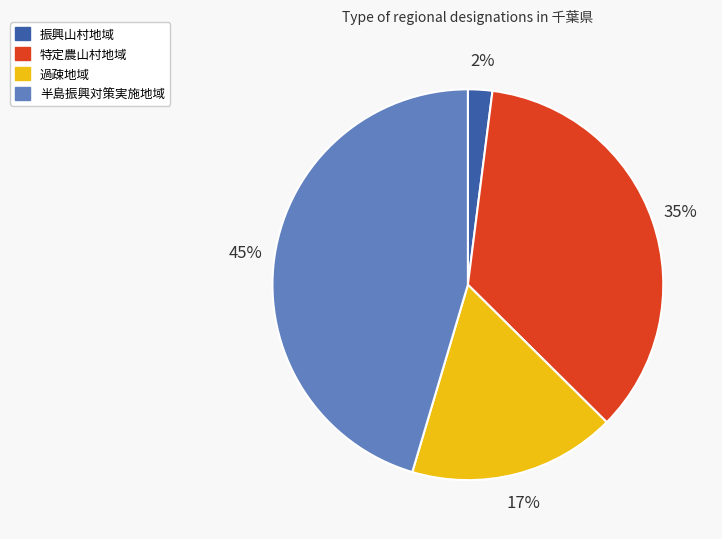

What is the ratio of the value at 過疎地域 to the value at 振興山村地域?

8.5